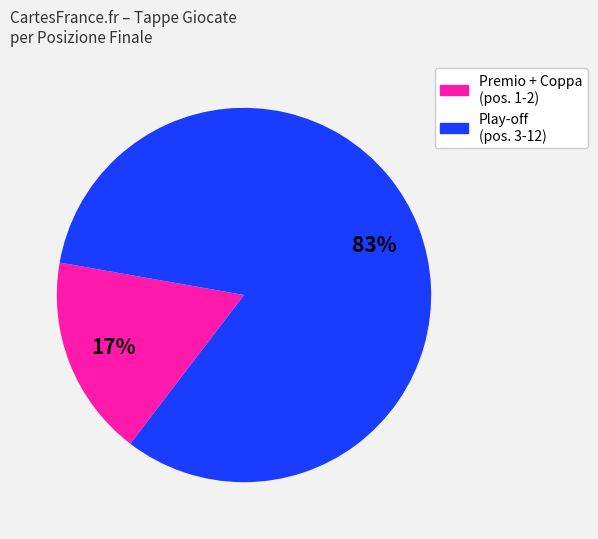

How many slices are in this pie chart?

2